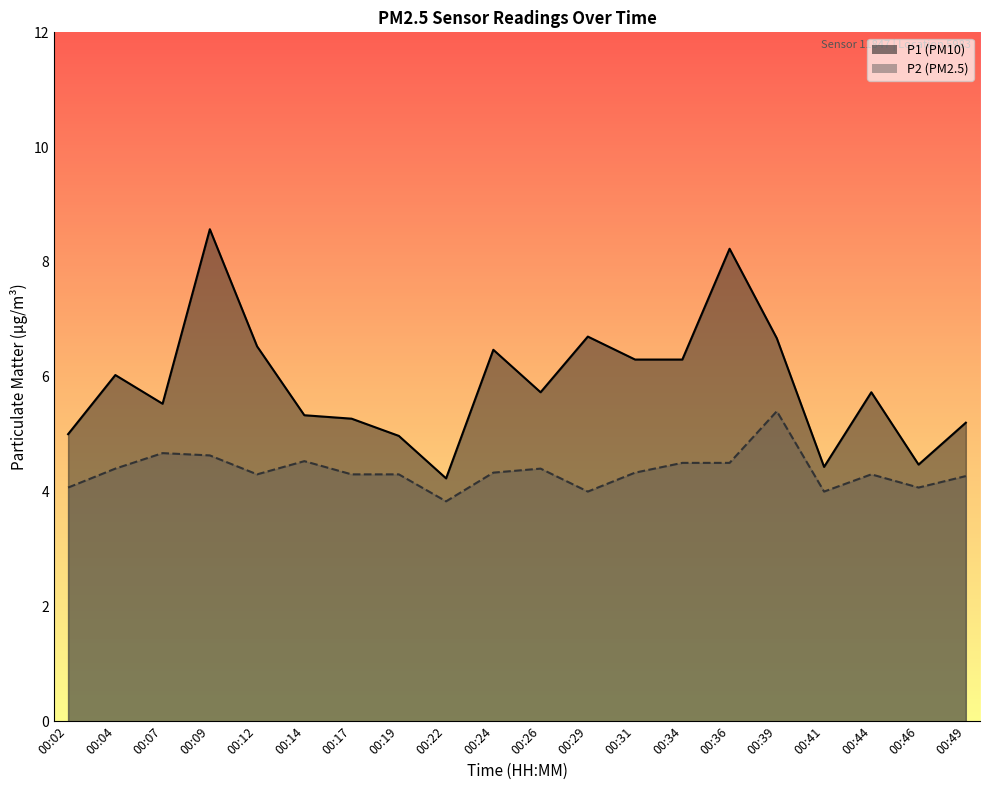

Which category has the lowest value in the P2 series?

00:22